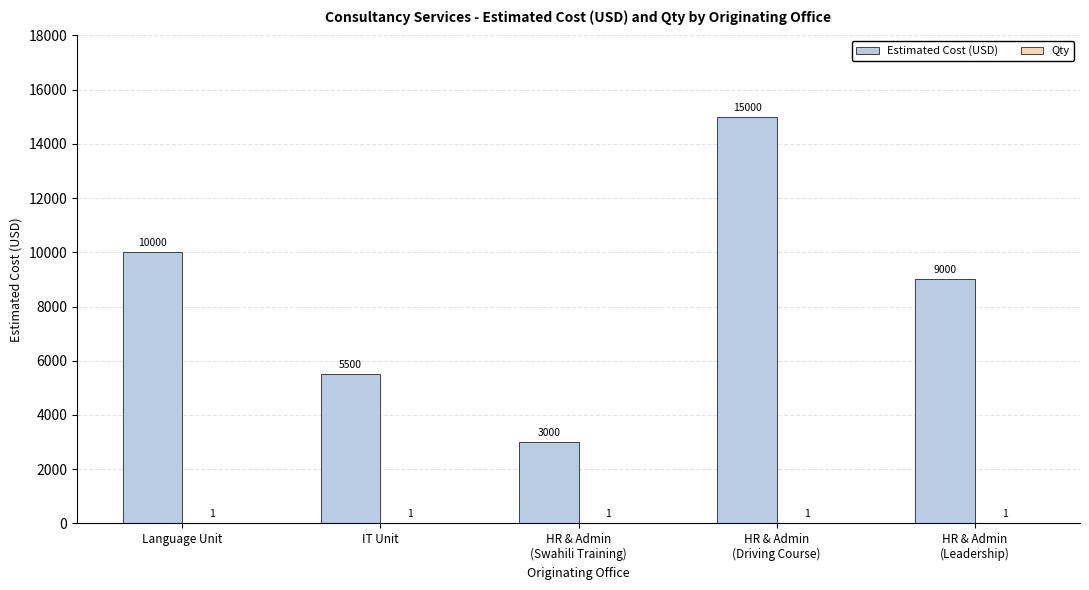

What is the highest value of the Estimated Cost (USD) series?

15000